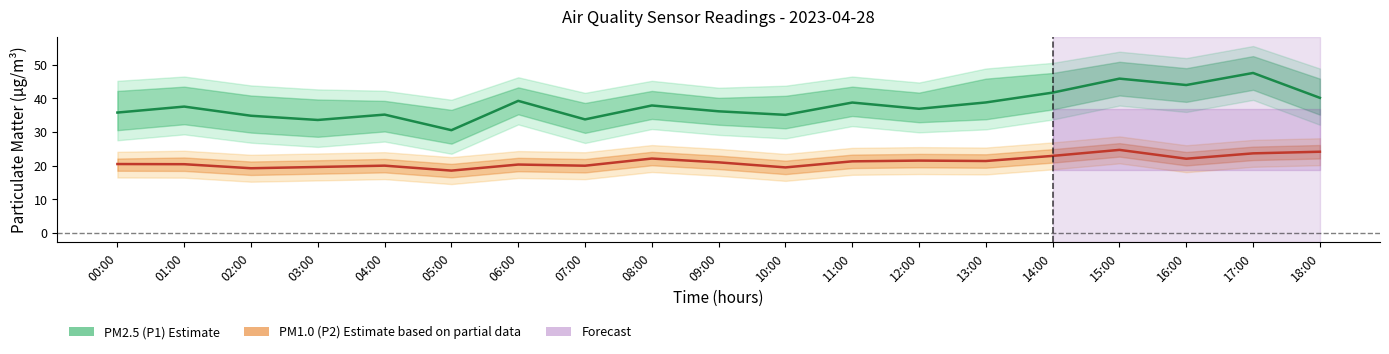

How many interior local valleys does the PM2.5 (P1) — Estimate series have?

6